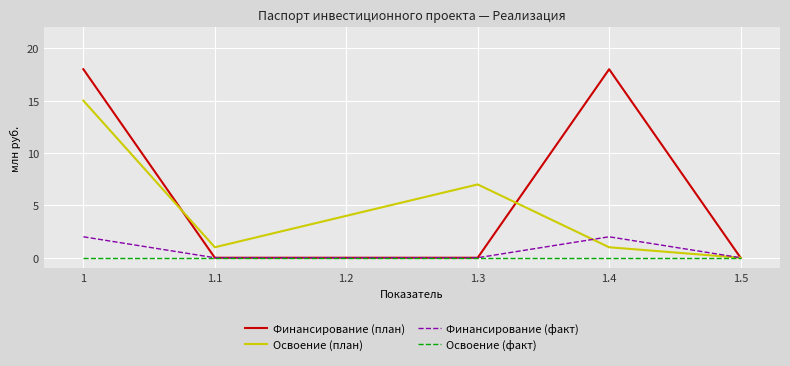

What is the difference between the second highest and minimum values in the Освоение (план) series?

7